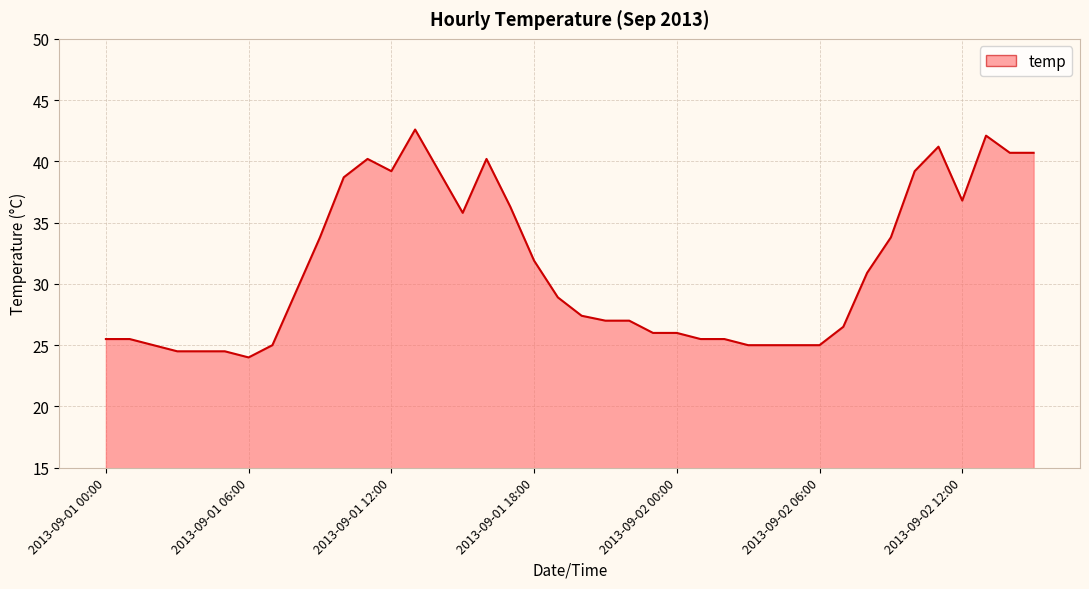

What is the greatest value displayed?

42.6